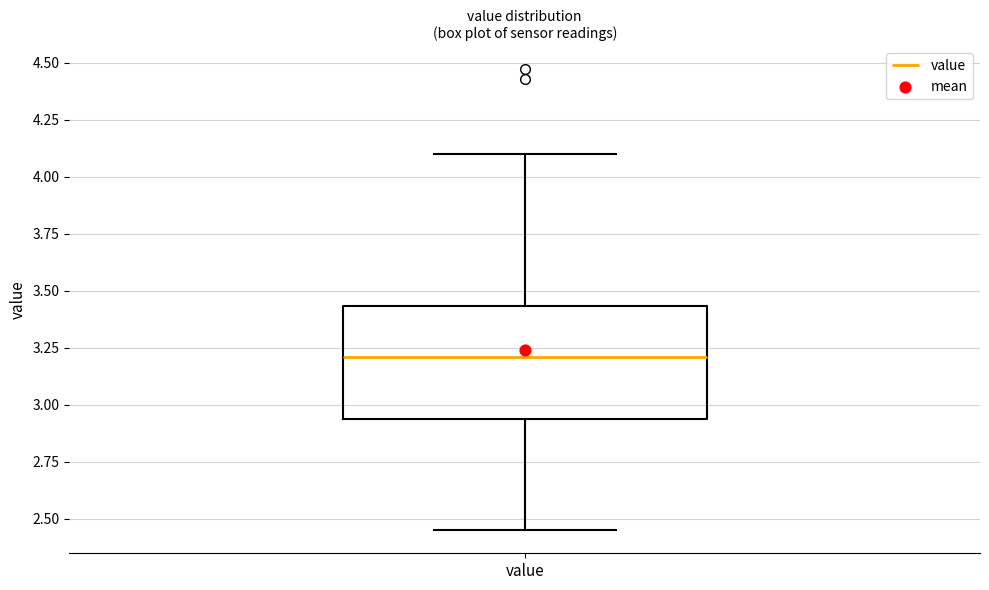

Read this box plot against the y-axis: the position of the median line, the range covered by the box, and the ends of both whiskers. The values are not printed on the chart, so give them approximately, as read against the axis.

median 3.20, box 2.95 to 3.45, whiskers 2.45 to 4.10